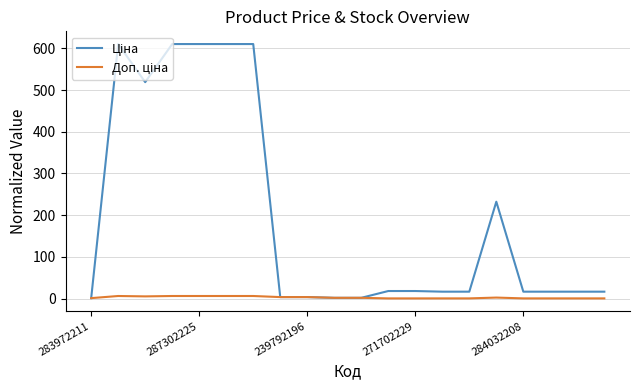

What is the maximum value shown in the chart?

610.4